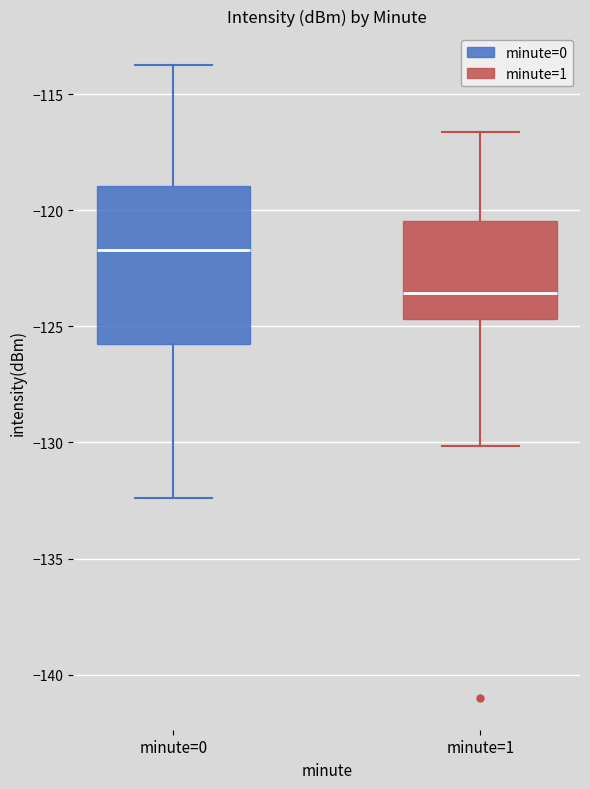

Where does the lower whisker of the box for minute=1 end on the y-axis? The values are not printed on the chart, so give them approximately, as read against the axis.

-130.0